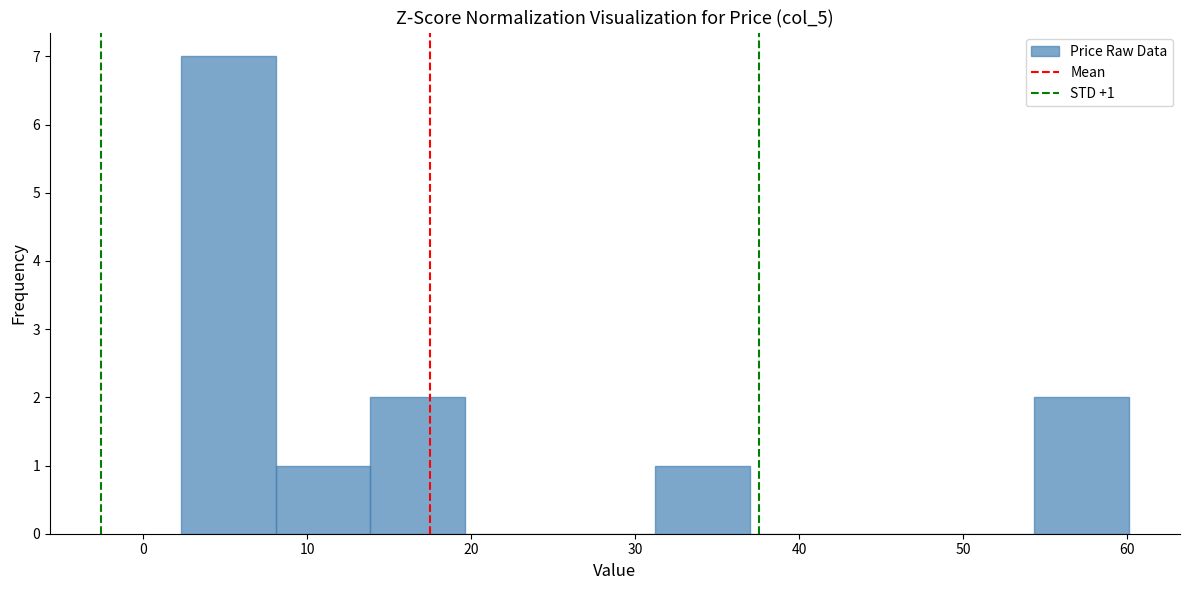

Which range on the x-axis has the tallest bar?

2 to 8